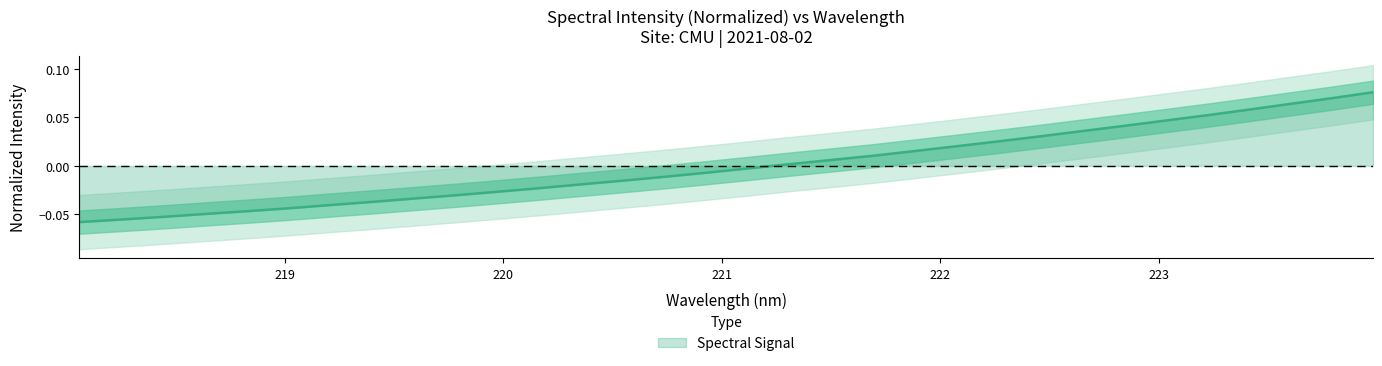

How many data points does each series have?

32